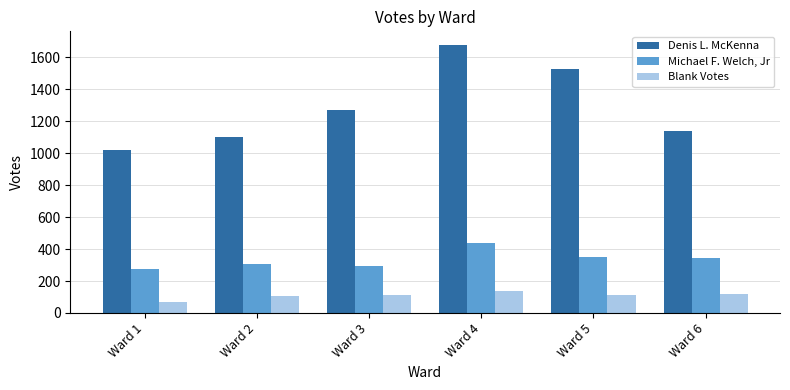

At which category does the chart reach its peak across all series?

Ward 4